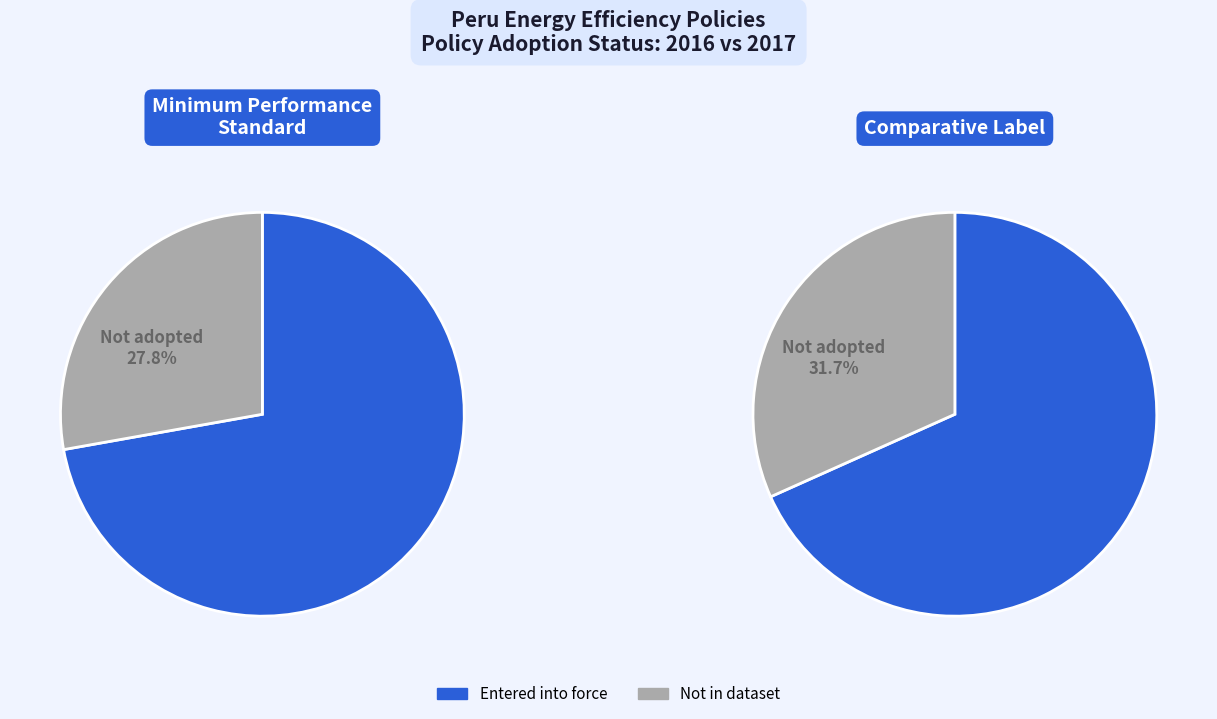

What is the ratio of the value at Supreme Decree No. 004-2016-EM (Minimum Performance Standard) to the value at Supreme Decree No. 009-2017-EM (Comparative Label)?

1.0